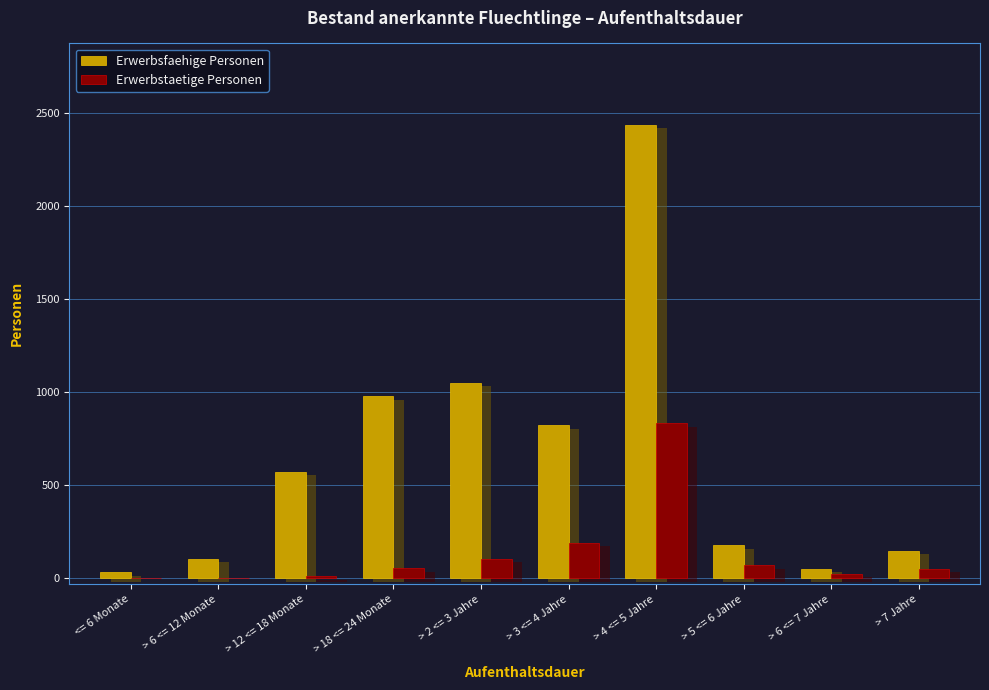

What is the difference between the maximum and minimum values in the Erwerbstaetige Personen series?

833